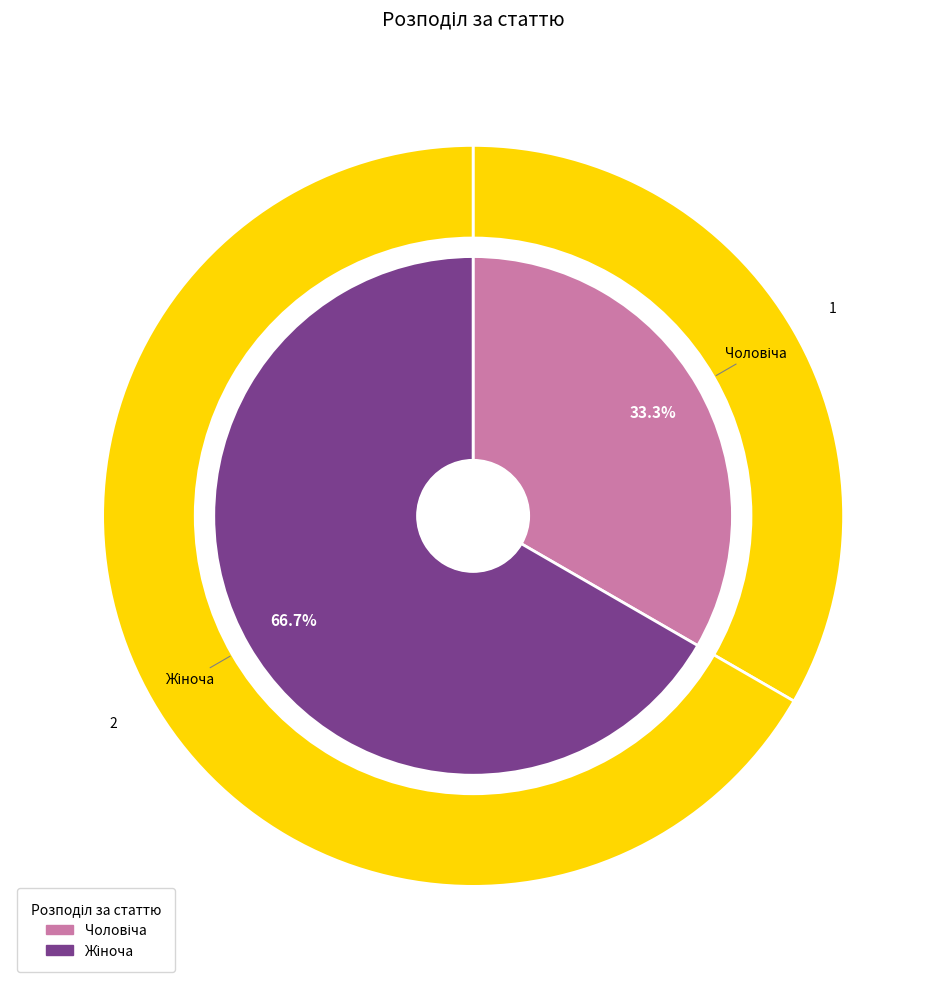

Do Чоловіча and Жіноча together represent more than half of the pie?

Yes